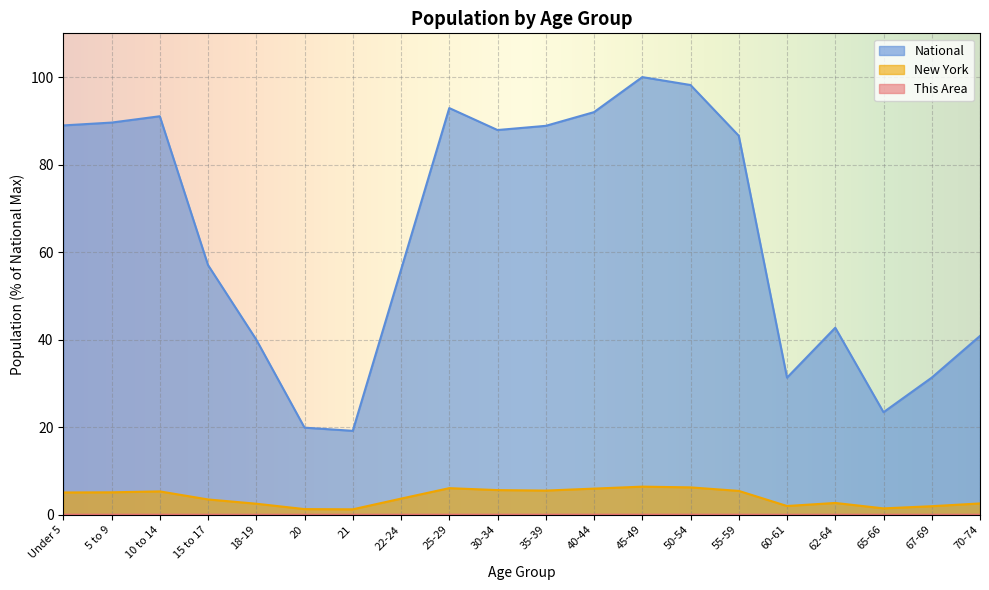

Reading left to right, extract all data points from this chart.

This Area: 0.0	0.0	0.0	0.0	0.0	0.0	0.0	0.0	0.0	0.0	0.0	0.0	0.0	0.0	0.0	0.0	0.0	0.0	0.0	0.0
New York: 5.1	5.1	5.3	3.5	2.5	1.3	1.2	3.7	6.1	5.6	5.5	6.0	6.4	6.3	5.4	2.0	2.7	1.5	2.0	2.6
National: 89.0	89.6	91.1	57.0	40.0	19.9	19.2	56.0	92.9	87.9	88.9	92.0	100.0	98.2	86.6	31.3	42.7	23.4	31.3	40.9